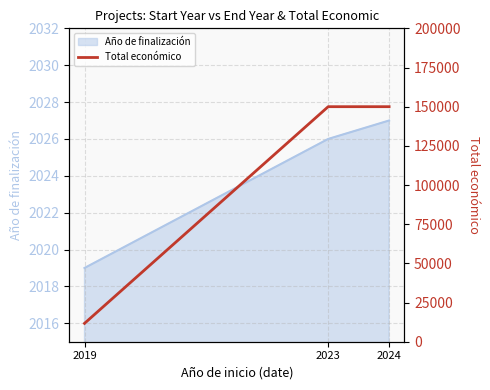

What is the average value?

103903